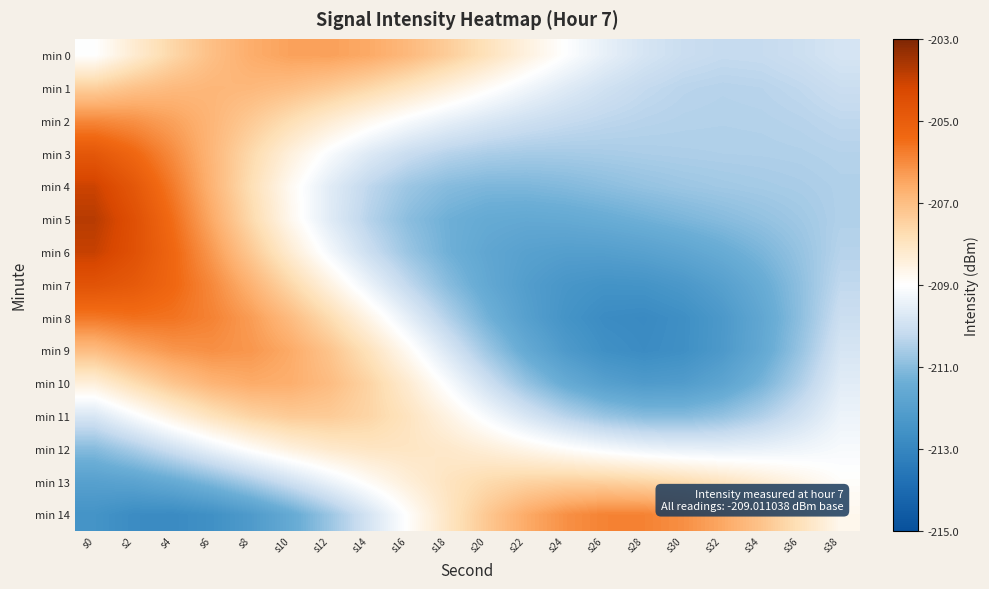

Reading left to right, transcribe all the data shown in this chart.

min 0: s0=-209.0	s2=-208.3	s4=-207.6	s6=-207.0	s8=-206.6	s10=-206.4	s12=-206.4	s14=-206.6	s16=-206.9	s18=-207.4	s20=-207.9	s22=-208.5	s24=-209.0	s26=-209.5	s28=-209.9	s30=-210.1	s32=-210.2	s34=-210.2	s36=-210.1	s38=-209.9
min 1: s0=-207.4	s2=-207.1	s4=-206.9	s6=-206.8	s8=-206.9	s10=-207.0	s12=-207.3	s14=-207.6	s16=-208.0	s18=-208.4	s20=-208.9	s22=-209.3	s24=-209.7	s26=-210.0	s28=-210.2	s30=-210.3	s32=-210.4	s34=-210.4	s36=-210.3	s38=-210.1
min 2: s0=-206.0	s2=-206.1	s4=-206.4	s6=-206.8	s8=-207.3	s10=-207.8	s12=-208.3	s14=-208.7	s16=-209.2	s18=-209.5	s20=-209.8	s22=-210.0	s24=-210.2	s26=-210.3	s28=-210.4	s30=-210.4	s32=-210.4	s34=-210.4	s36=-210.4	s38=-210.3
min 3: s0=-204.8	s2=-205.3	s4=-206.0	s6=-206.8	s8=-207.7	s10=-208.4	s12=-209.1	s14=-209.7	s16=-210.1	s18=-210.4	s20=-210.6	s22=-210.6	s24=-210.6	s26=-210.6	s28=-210.5	s30=-210.5	s32=-210.5	s34=-210.5	s36=-210.5	s38=-210.4
min 4: s0=-204.0	s2=-204.8	s4=-205.7	s6=-206.8	s8=-207.8	s10=-208.8	s12=-209.6	s14=-210.3	s16=-210.7	s18=-211.0	s20=-211.2	s22=-211.2	s24=-211.1	s26=-211.0	s28=-210.8	s30=-210.7	s32=-210.7	s34=-210.6	s36=-210.6	s38=-210.5
min 5: s0=-203.8	s2=-204.5	s4=-205.5	s6=-206.6	s8=-207.7	s10=-208.7	s12=-209.6	s14=-210.4	s16=-211.0	s18=-211.3	s20=-211.5	s22=-211.6	s24=-211.6	s26=-211.5	s28=-211.3	s30=-211.2	s32=-211.0	s34=-210.9	s36=-210.7	s38=-210.5
min 6: s0=-204.0	s2=-204.5	s4=-205.3	s6=-206.3	s8=-207.3	s10=-208.3	s12=-209.2	s14=-210.1	s16=-210.8	s18=-211.3	s20=-211.7	s22=-211.9	s24=-212.0	s26=-212.0	s28=-211.9	s30=-211.7	s32=-211.5	s34=-211.2	s36=-210.8	s38=-210.4
min 7: s0=-204.6	s2=-204.9	s4=-205.3	s6=-206.0	s8=-206.7	s10=-207.6	s12=-208.5	s14=-209.4	s16=-210.2	s18=-211.0	s20=-211.6	s22=-212.1	s24=-212.4	s26=-212.5	s28=-212.5	s30=-212.3	s32=-212.0	s34=-211.5	s36=-210.9	s38=-210.3
min 8: s0=-205.7	s2=-205.5	s4=-205.6	s6=-205.9	s8=-206.3	s10=-207.0	s12=-207.7	s14=-208.6	s16=-209.5	s18=-210.4	s20=-211.3	s22=-212.0	s24=-212.5	s26=-212.8	s28=-212.9	s30=-212.7	s32=-212.3	s34=-211.7	s36=-210.9	s38=-210.1
min 9: s0=-207.0	s2=-206.5	s4=-206.2	s6=-206.1	s8=-206.2	s10=-206.6	s12=-207.1	s14=-207.9	s16=-208.8	s18=-209.8	s20=-210.7	s22=-211.6	s24=-212.2	s26=-212.6	s28=-212.8	s30=-212.7	s32=-212.3	s34=-211.6	s36=-210.8	s38=-209.8
min 10: s0=-208.4	s2=-207.8	s4=-207.2	s6=-206.8	s8=-206.6	s10=-206.7	s12=-207.0	s14=-207.5	s16=-208.3	s18=-209.1	s20=-210.0	s22=-210.8	s24=-211.5	s26=-212.0	s28=-212.2	s30=-212.1	s32=-211.8	s34=-211.2	s36=-210.5	s38=-209.6
min 11: s0=-209.8	s2=-209.1	s4=-208.5	s6=-207.9	s8=-207.5	s10=-207.3	s12=-207.3	s14=-207.6	s16=-208.0	s18=-208.5	s20=-209.2	s22=-209.8	s24=-210.4	s26=-210.8	s28=-211.0	s30=-211.0	s32=-210.8	s34=-210.5	s36=-210.0	s38=-209.4
min 12: s0=-211.0	s2=-210.6	s4=-210.0	s6=-209.4	s8=-208.9	s10=-208.5	s12=-208.2	s14=-208.0	s16=-208.0	s18=-208.2	s20=-208.4	s22=-208.6	s24=-208.9	s26=-209.2	s28=-209.4	s30=-209.5	s32=-209.5	s34=-209.4	s36=-209.3	s38=-209.2
min 13: s0=-212.0	s2=-211.8	s4=-211.5	s6=-211.1	s8=-210.6	s10=-210.0	s12=-209.4	s14=-208.9	s16=-208.4	s18=-208.0	s20=-207.7	s22=-207.5	s24=-207.4	s26=-207.4	s28=-207.6	s30=-207.7	s32=-208.0	s34=-208.3	s36=-208.6	s38=-208.9
min 14: s0=-212.5	s2=-212.8	s4=-212.8	s6=-212.6	s8=-212.2	s10=-211.6	s12=-210.8	s14=-209.9	s16=-208.9	s18=-208.0	s20=-207.2	s22=-206.6	s24=-206.1	s26=-205.9	s28=-205.9	s30=-206.1	s32=-206.5	s34=-207.1	s36=-207.9	s38=-208.7